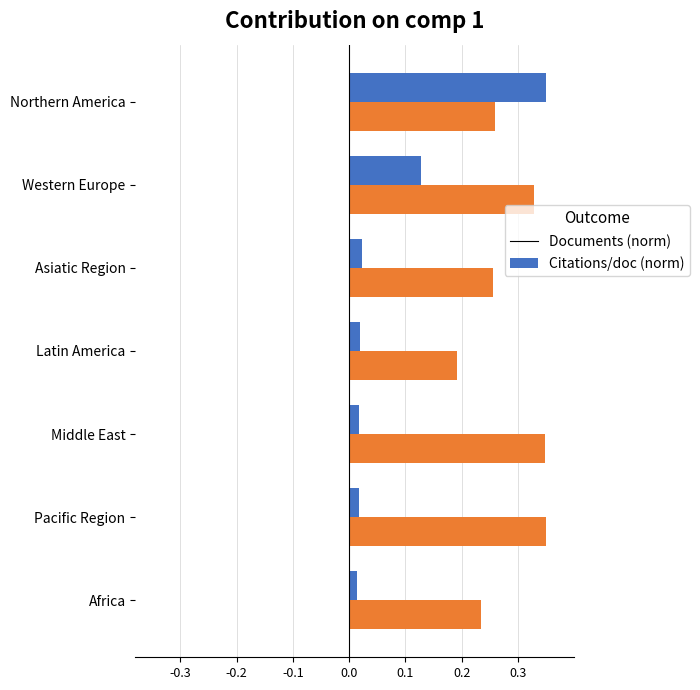

What is the total value across all series at Northern America?

0.6